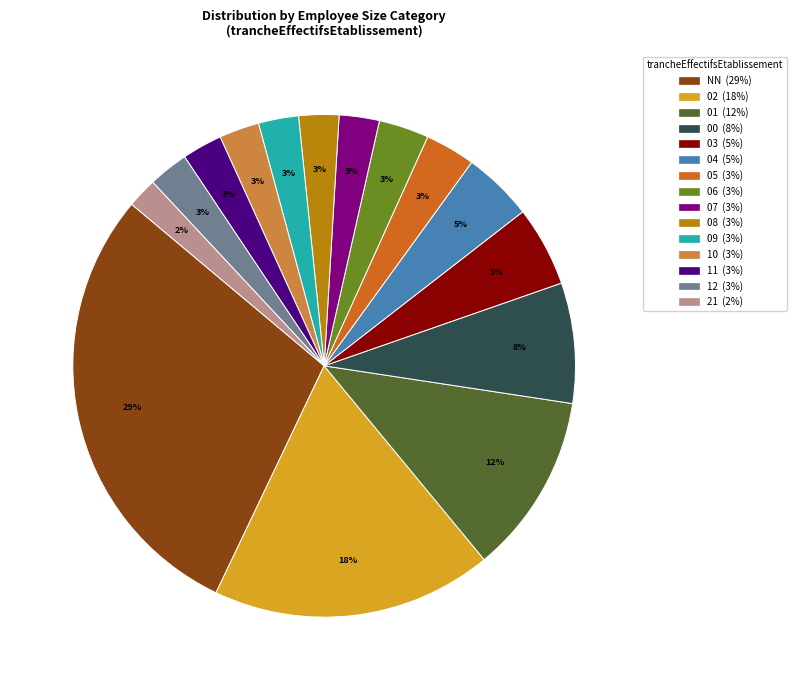

To the nearest percent, what portion does 00 represent?

8%